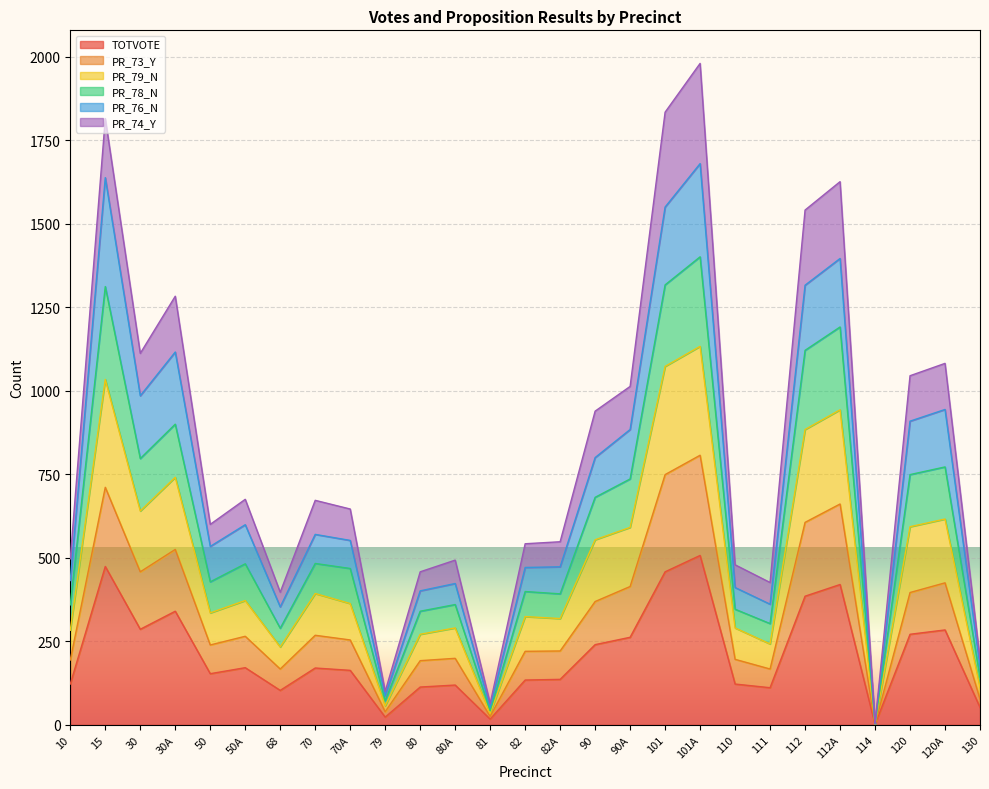

Does the chart display data point markers on the line(s)?

No